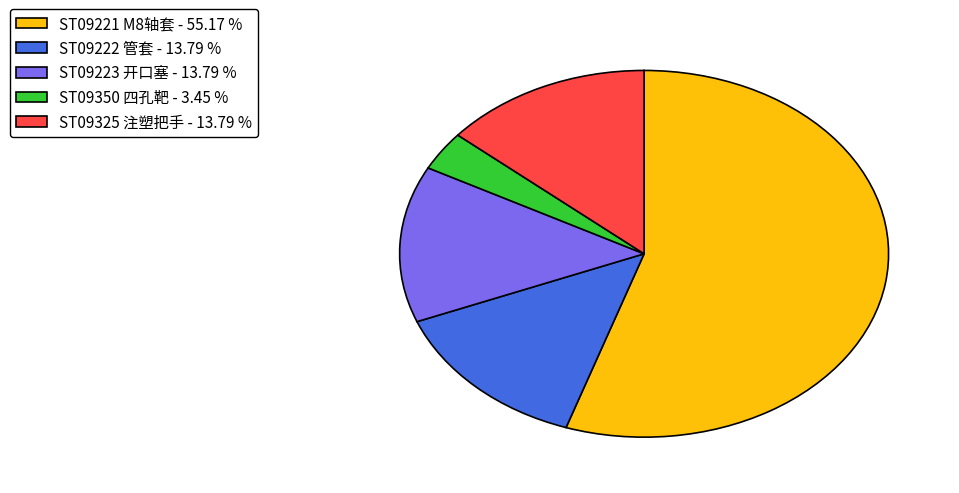

Approximately how many times larger is the value at ST09222 管套 - 13.79 % compared to ST09223 开口塞 - 13.79 %?

1.0